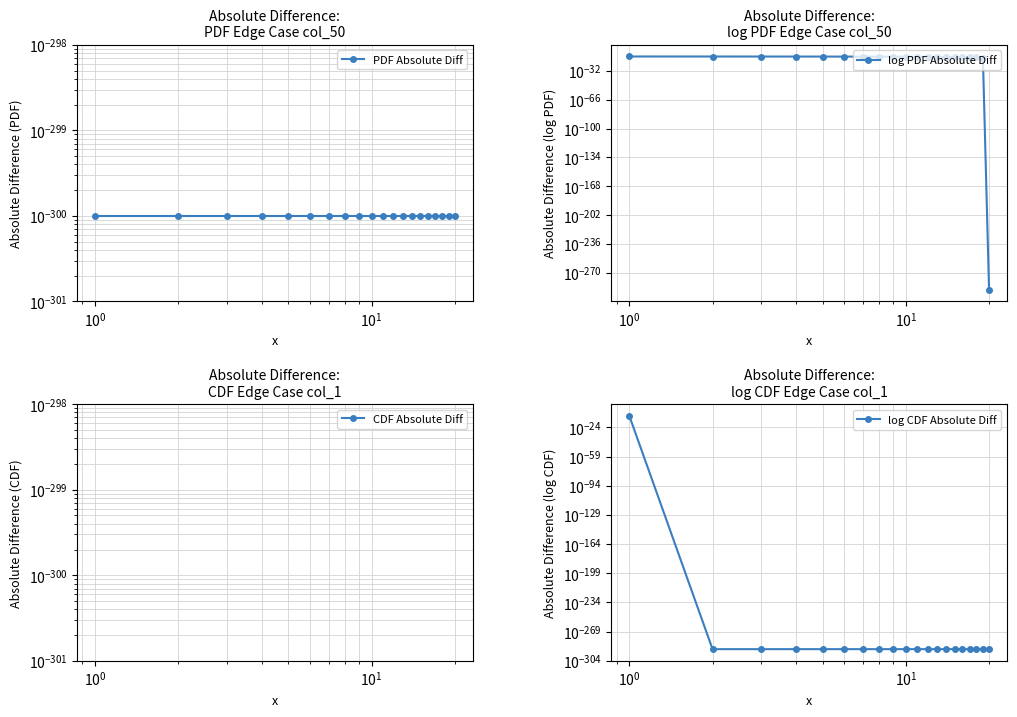

The value of CDF Absolute Diff at 16 is 1.6. True or false?

False